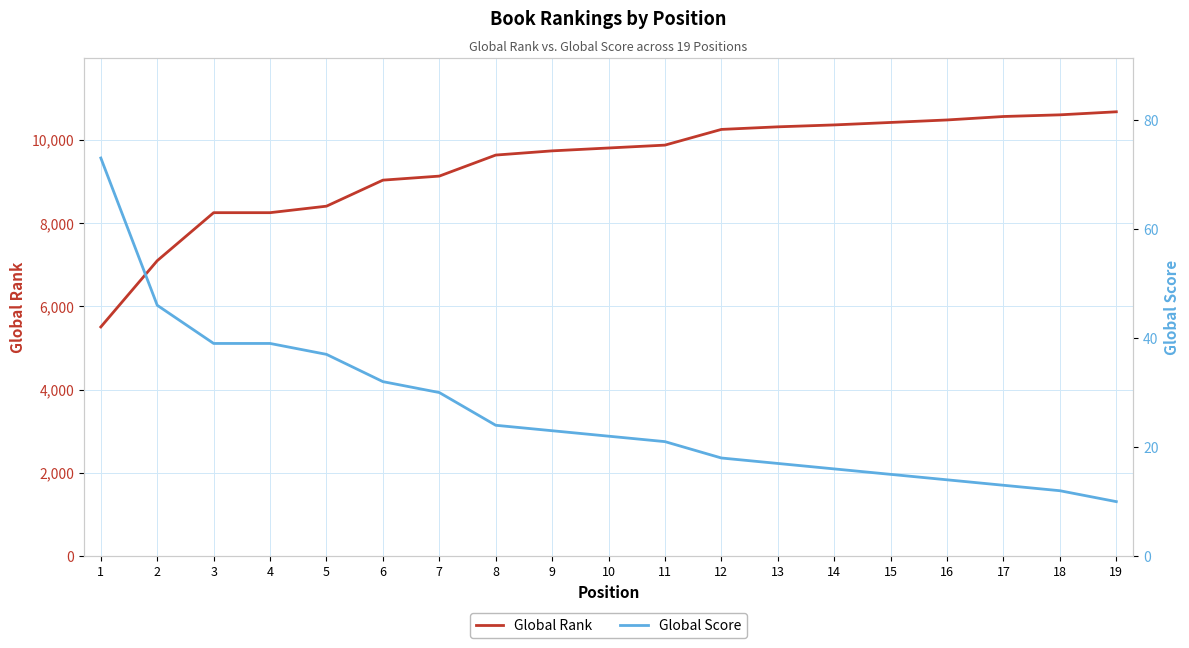

Is it true that Global Score equals 51 at 7?

False